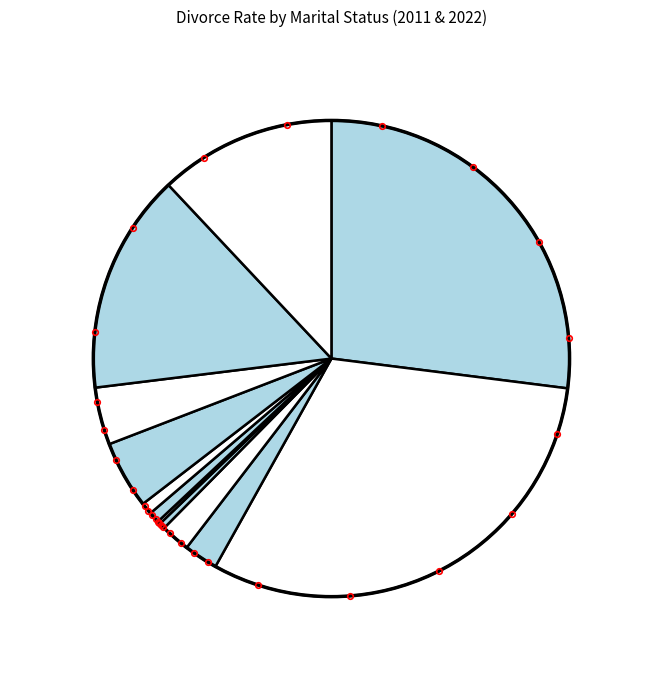

Which slice is the smallest?

Separated 2022